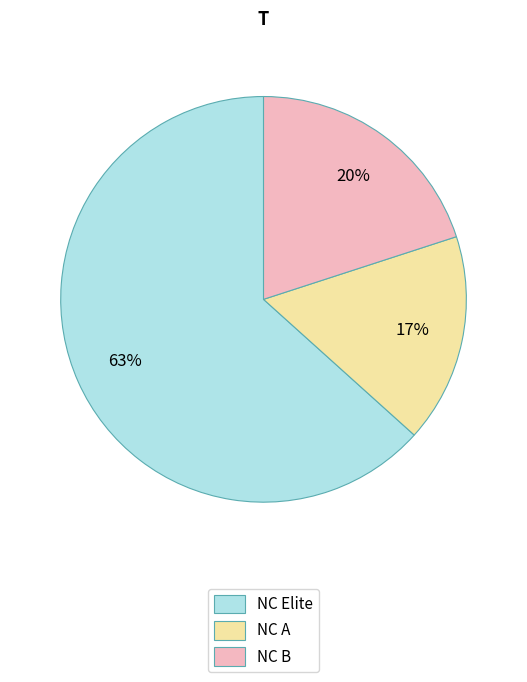

Approximately how many times larger is the value at NC A compared to NC B?

0.8